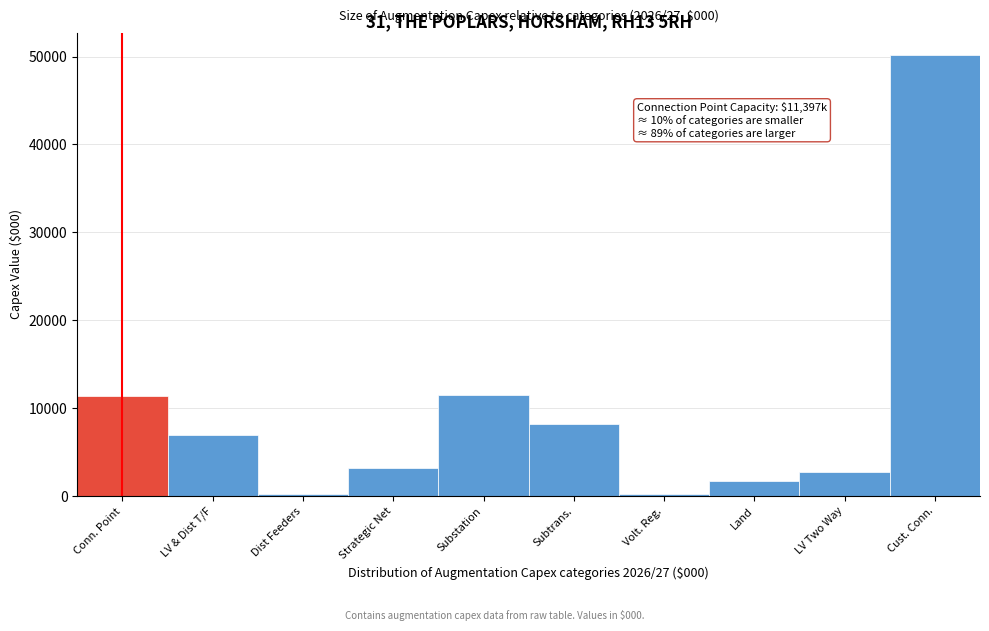

What value does the data have at Substation?

11473.5